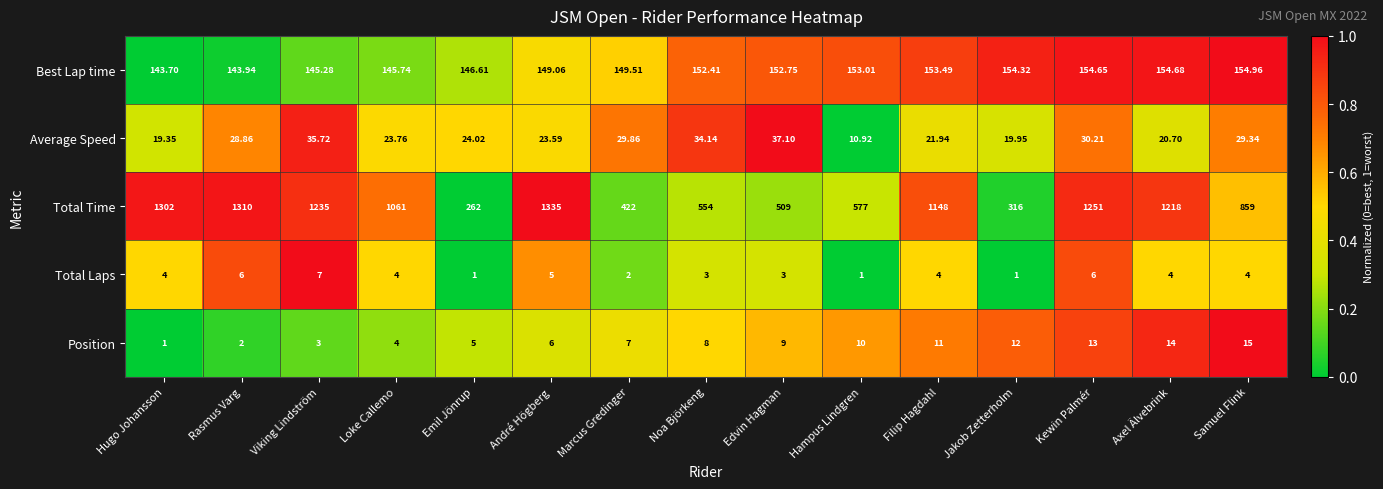

At which category does the chart reach its peak across all series?

André Högberg